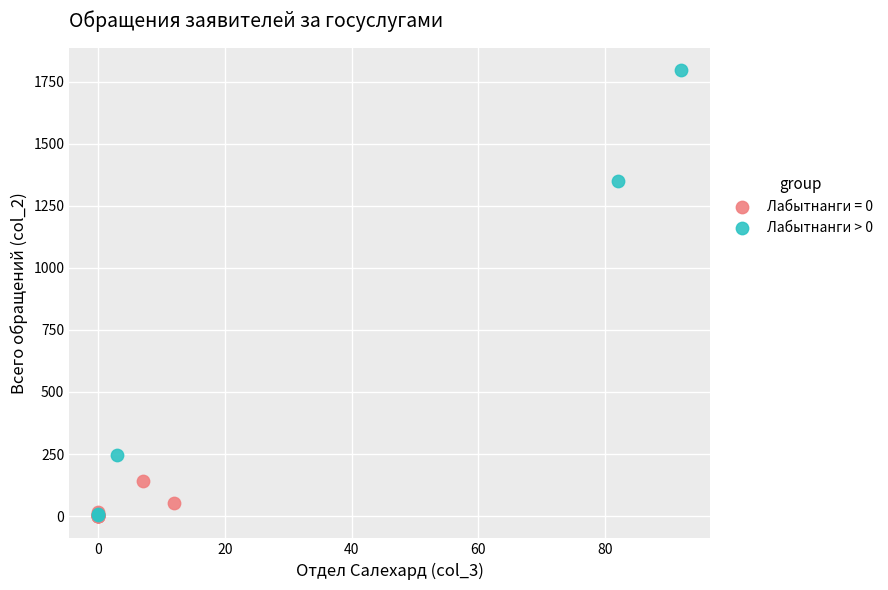

Which series has the widest spread of Y values?

Лабытнанги > 0